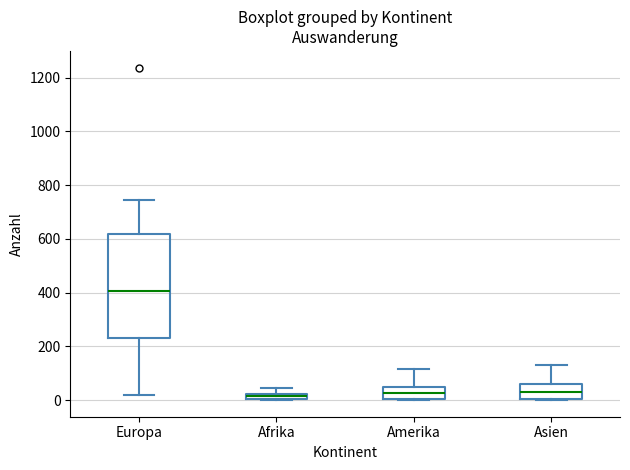

Where is the lower edge of the box for Europa on the y-axis? The values are not printed on the chart, so give them approximately, as read against the axis.

240